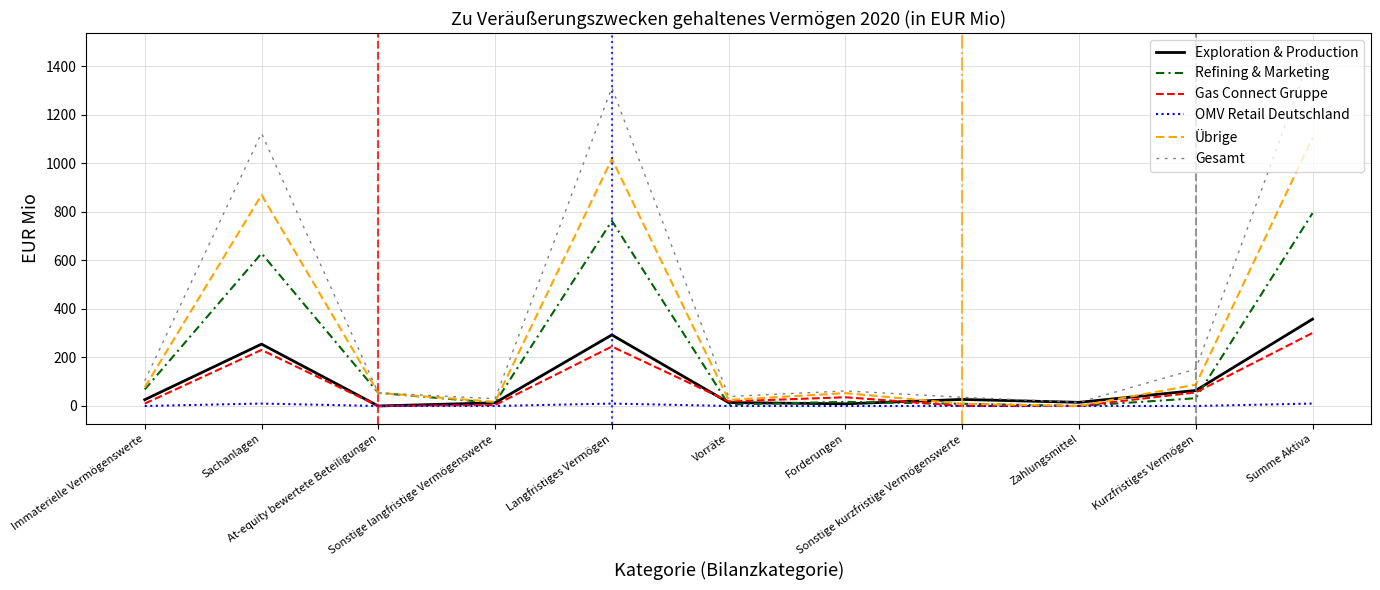

Count the number of data series in this chart.

6